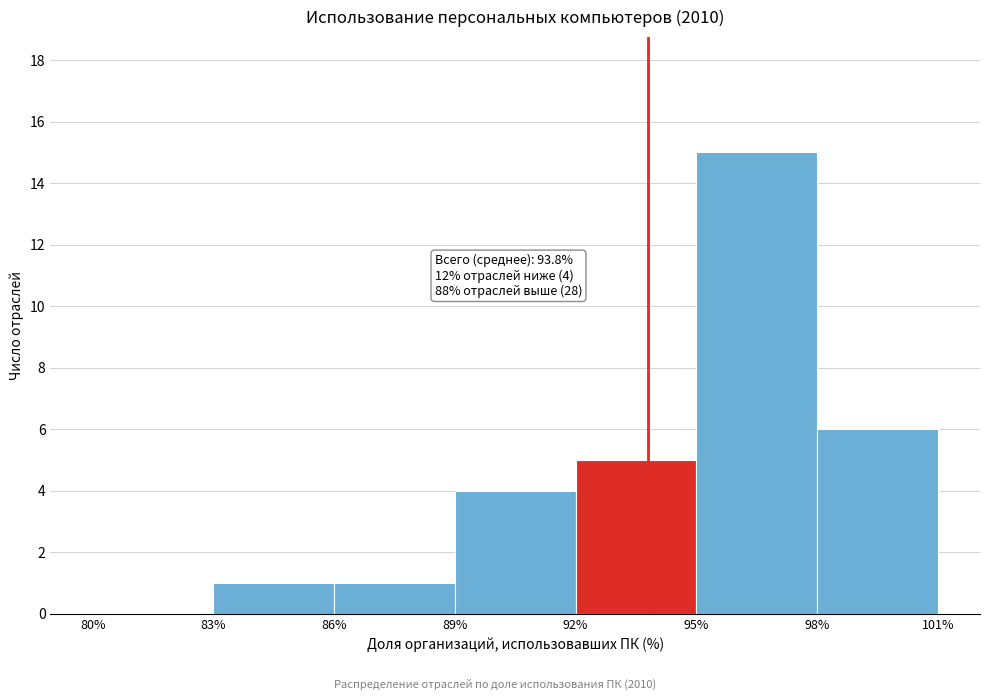

Which range on the x-axis has the tallest bar?

95% to 98%